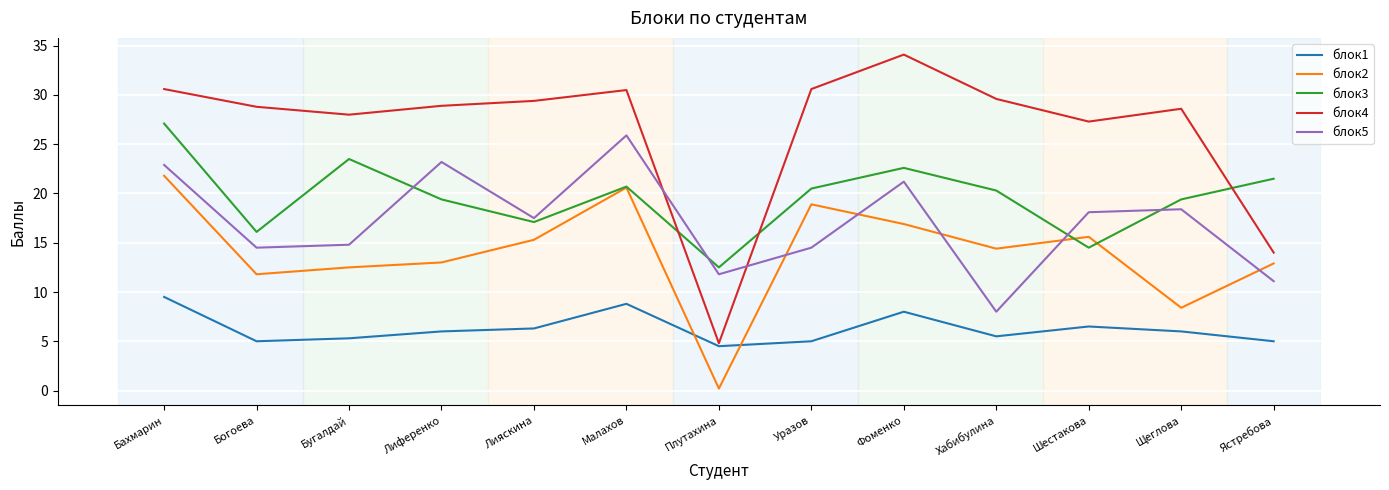

Count the number of categories in the chart.

13